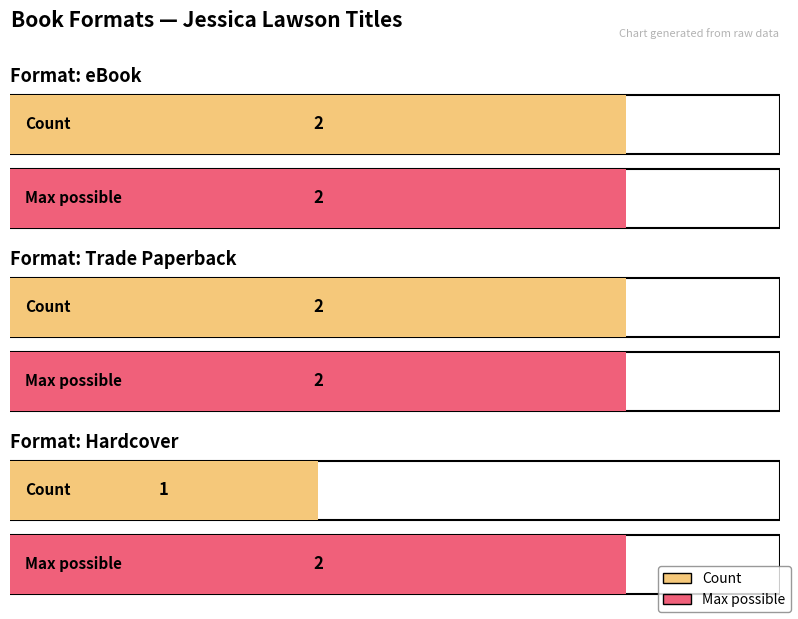

The value at Hardcover is 1. True or false?

True